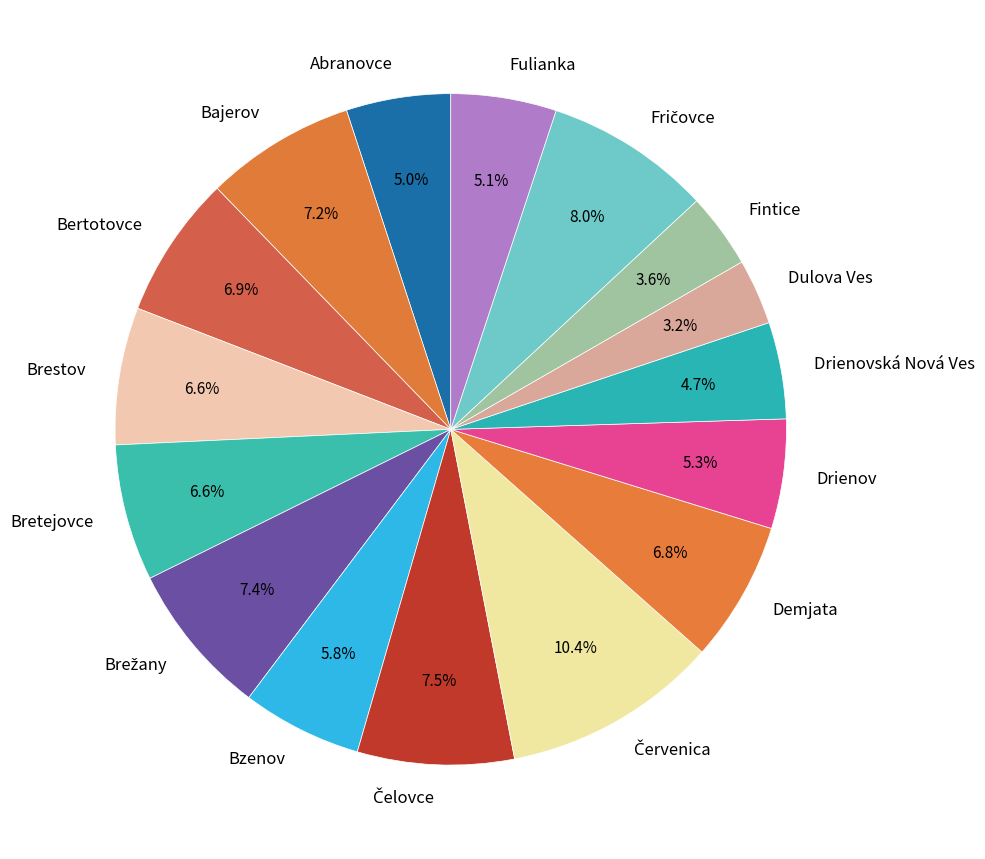

How many segments does this pie chart have?

16